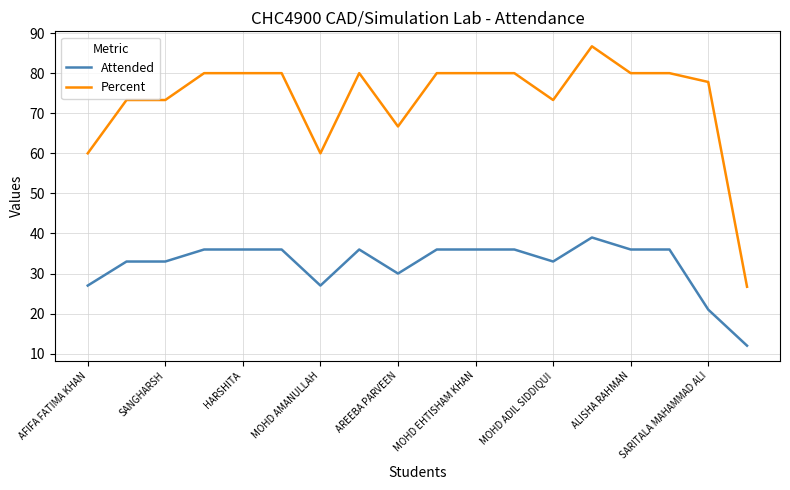

What is the difference between the maximum and minimum values in the Percent series?

60.0